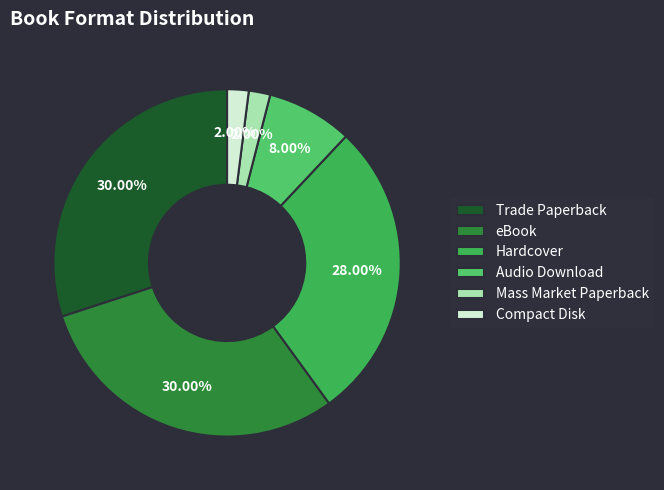

What portion of the pie excludes eBook?

70.0%